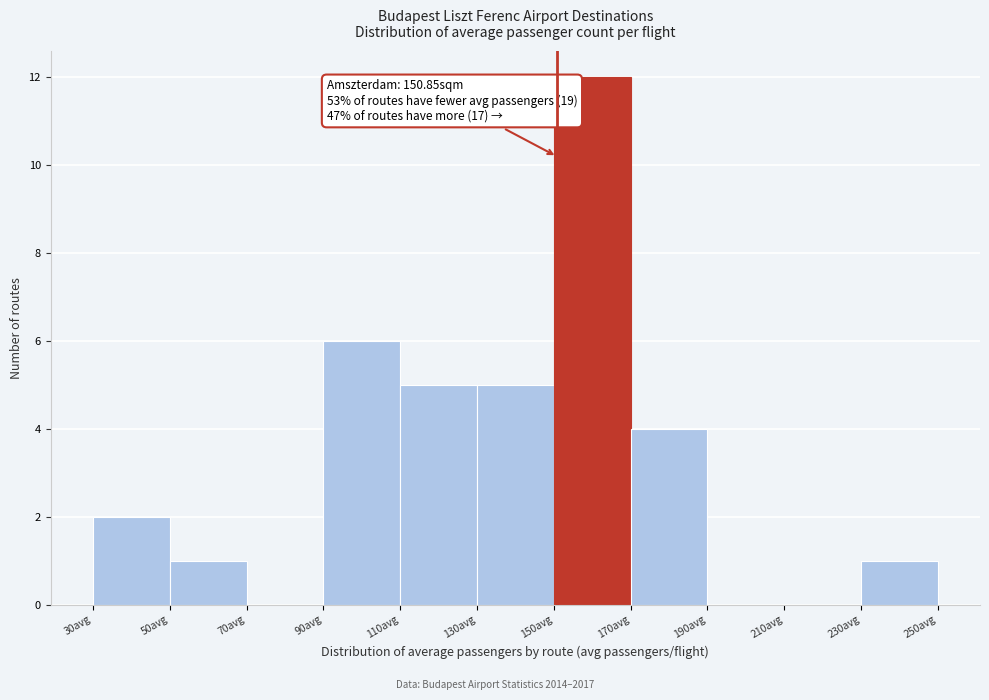

Which range on the x-axis has the tallest bar?

150 to 170